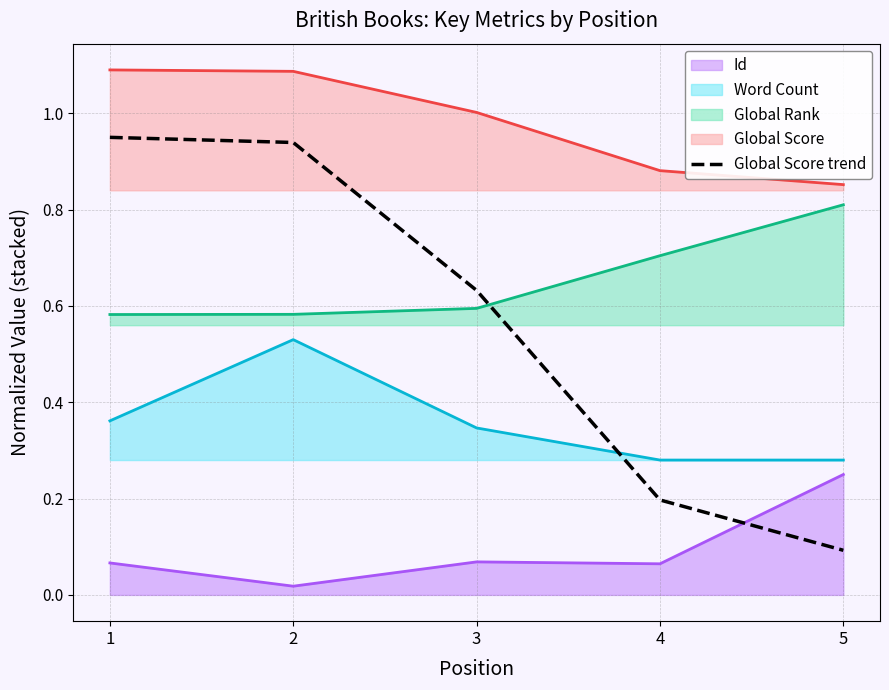

At which label is the value closest to 0?

5